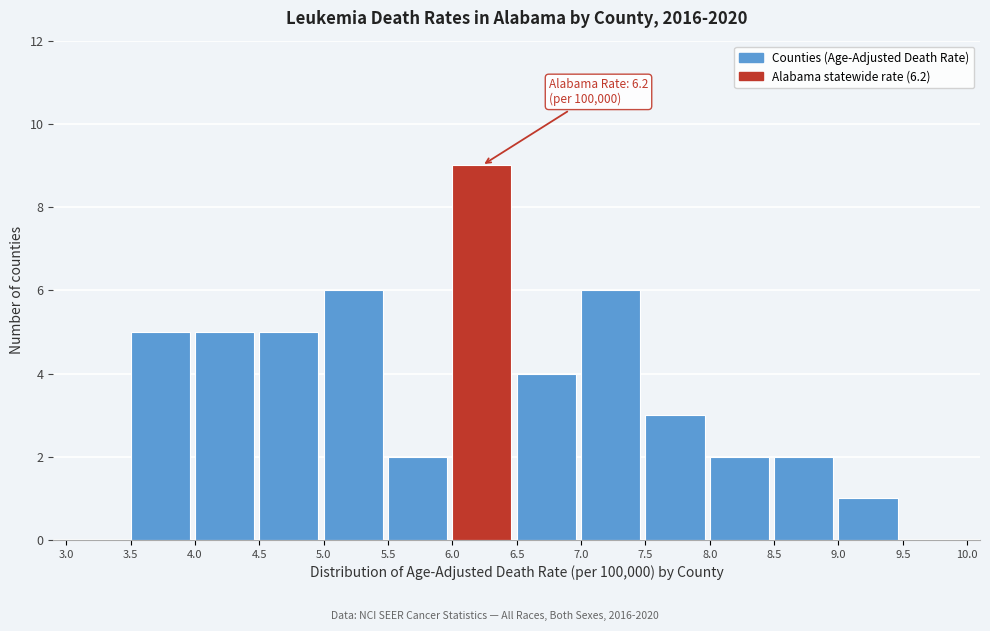

Which range on the x-axis has the tallest bar?

6.0 to 6.5